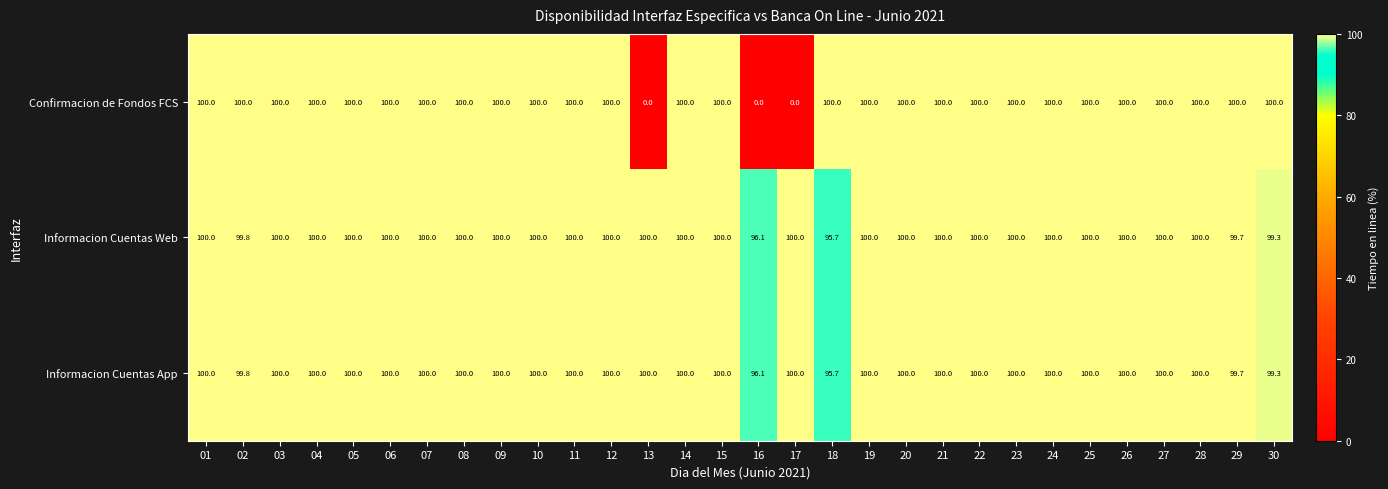

Which series has the largest range (max minus min)?

Confirmacion de Fondos FCS